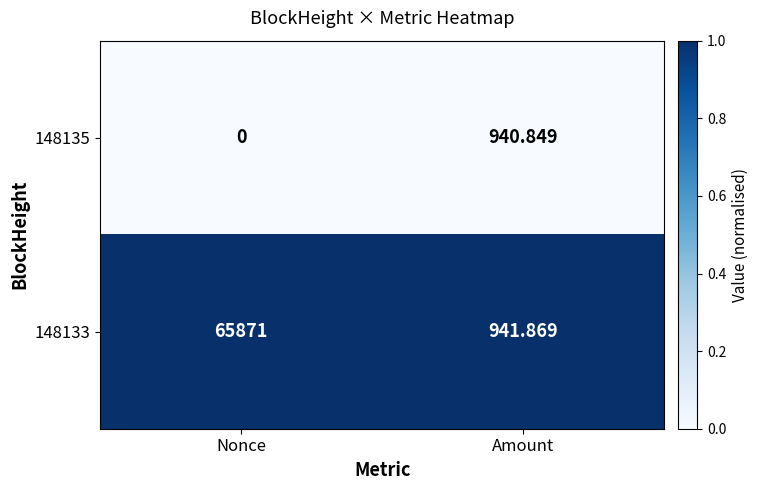

Where does the 148135 series first go above 940?

Amount